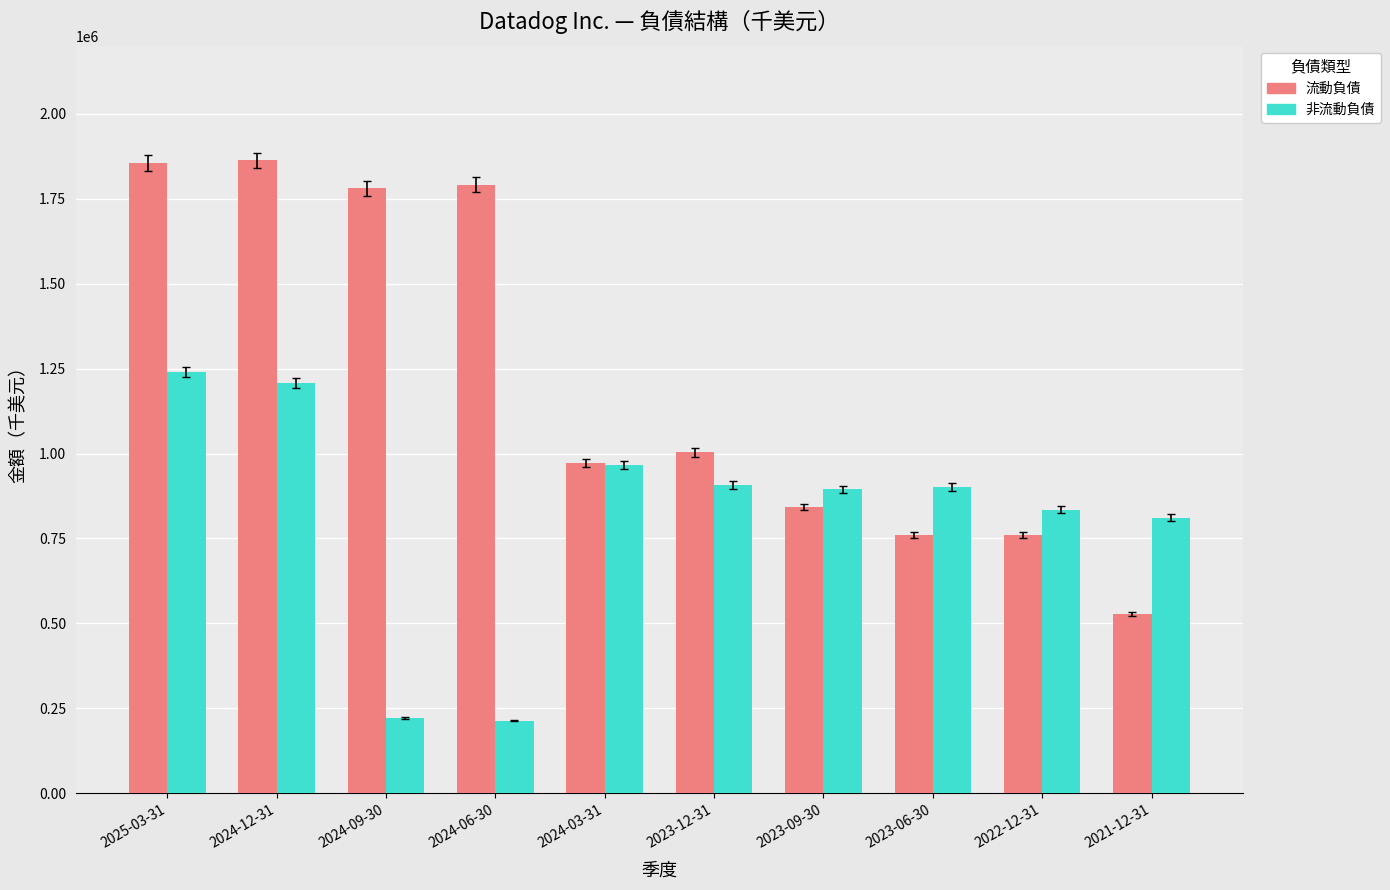

What is the approximate value of 流動負債 at 2025-03-31, to the nearest 50?

1854800